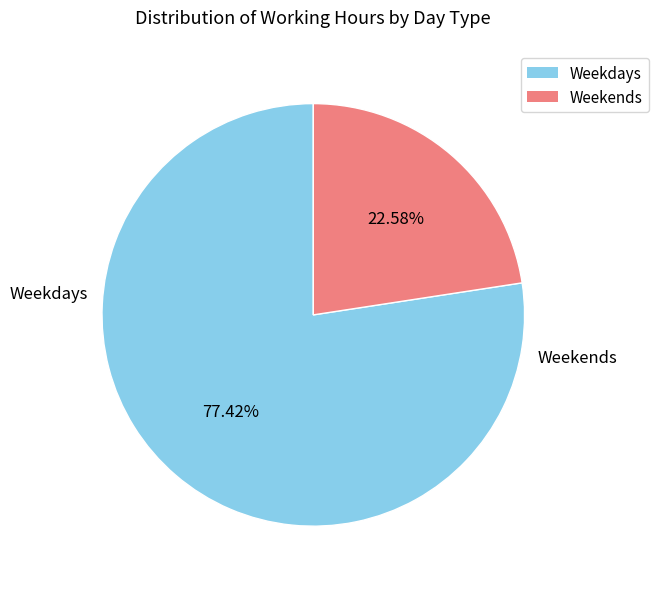

Does any single category account for the majority?

Yes